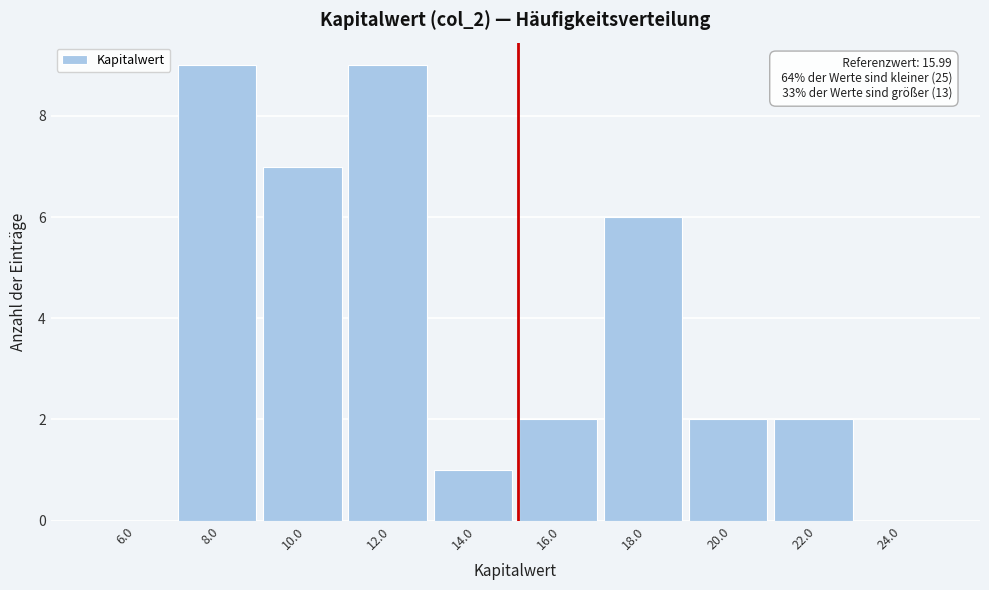

Reading left to right, what are all the values shown in this chart?

6.0=0	8.0=9	10.0=7	12.0=9	14.0=1	16.0=2	18.0=6	20.0=2	22.0=2	24.0=0